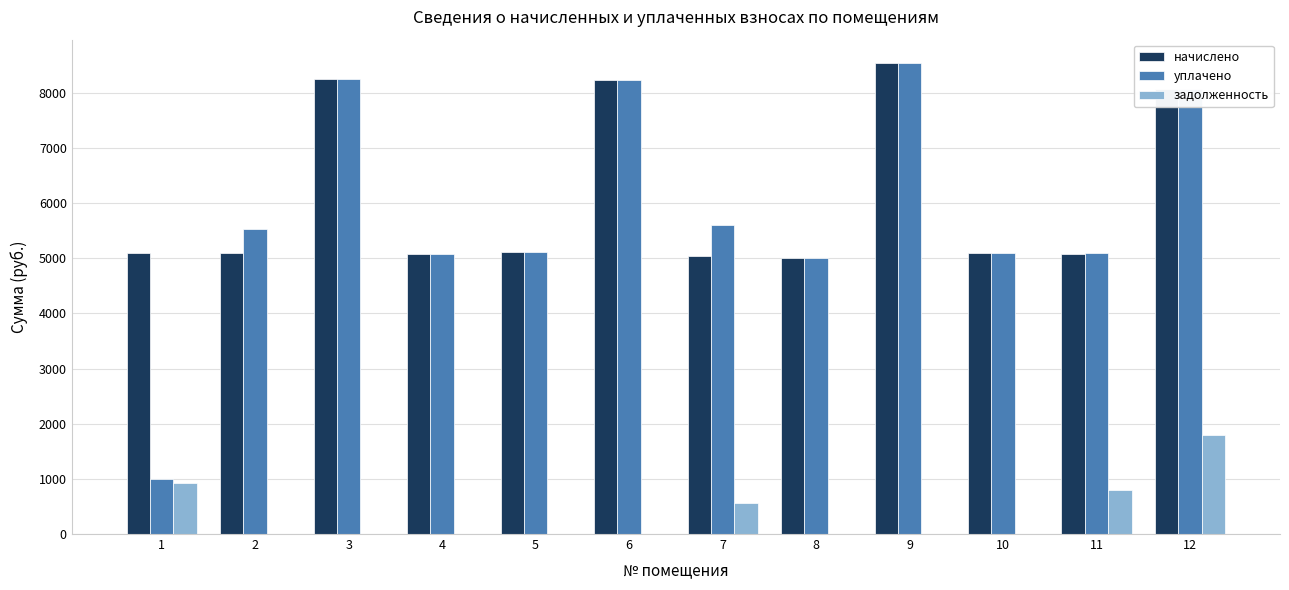

What is the greatest value displayed?

8536.3